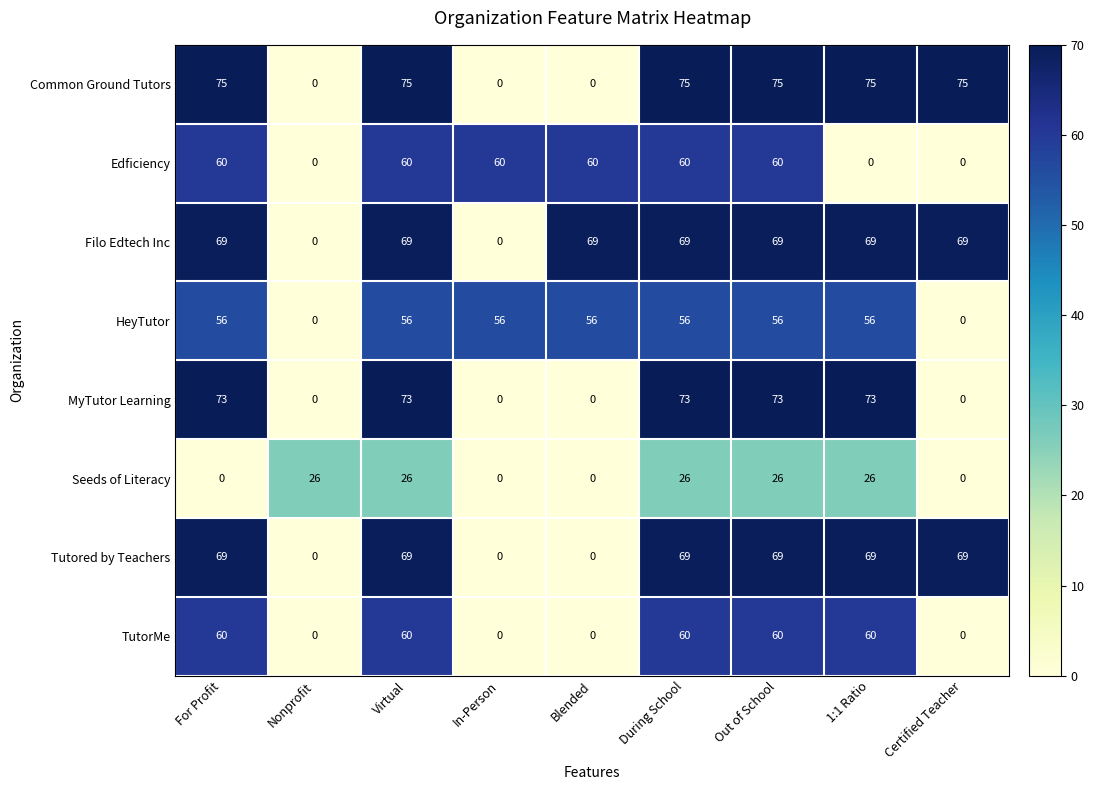

Count the Seeds of Literacy values in the range 0 to 26.

9